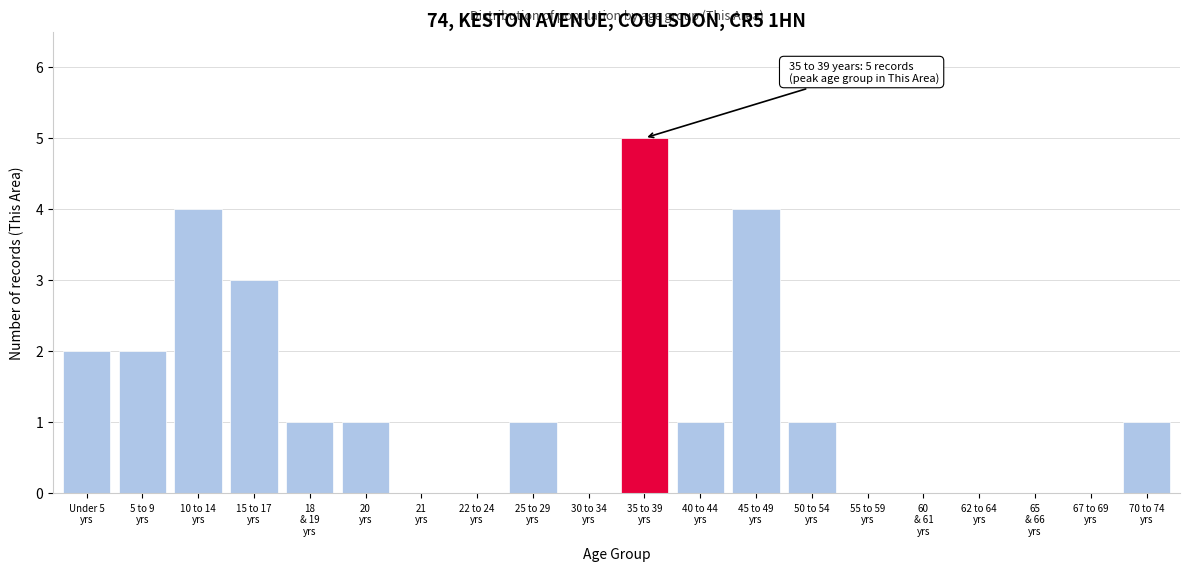

What is the greatest value displayed?

5